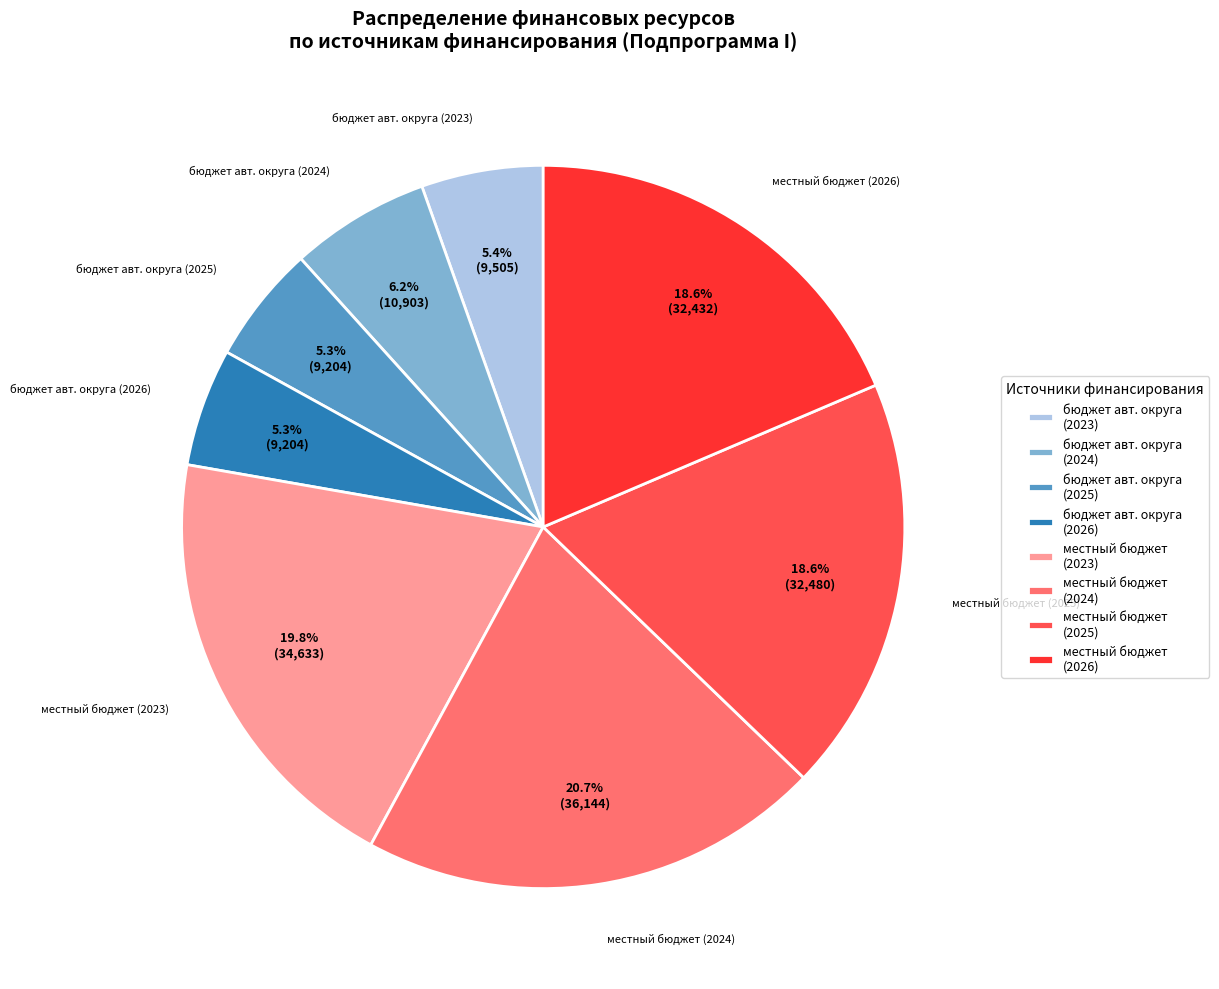

How many slices are in this pie chart?

8